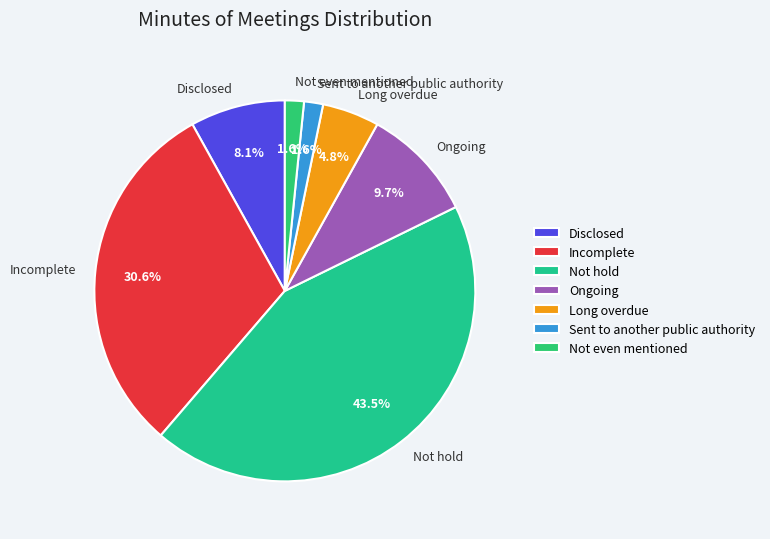

Is the sum of Sent to another public authority and Not hold greater than half?

No